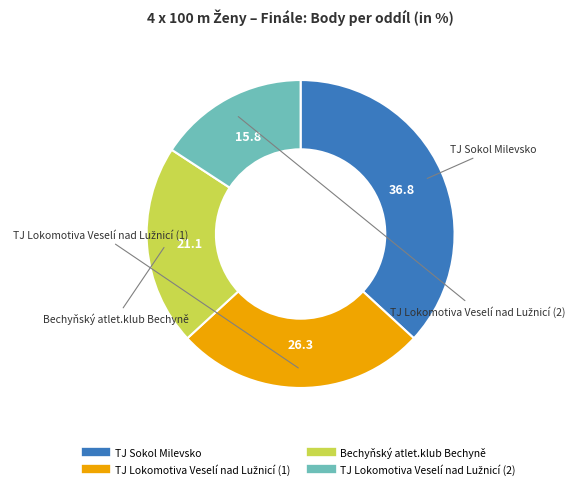

Is there any slice that represents more than half of the pie?

No